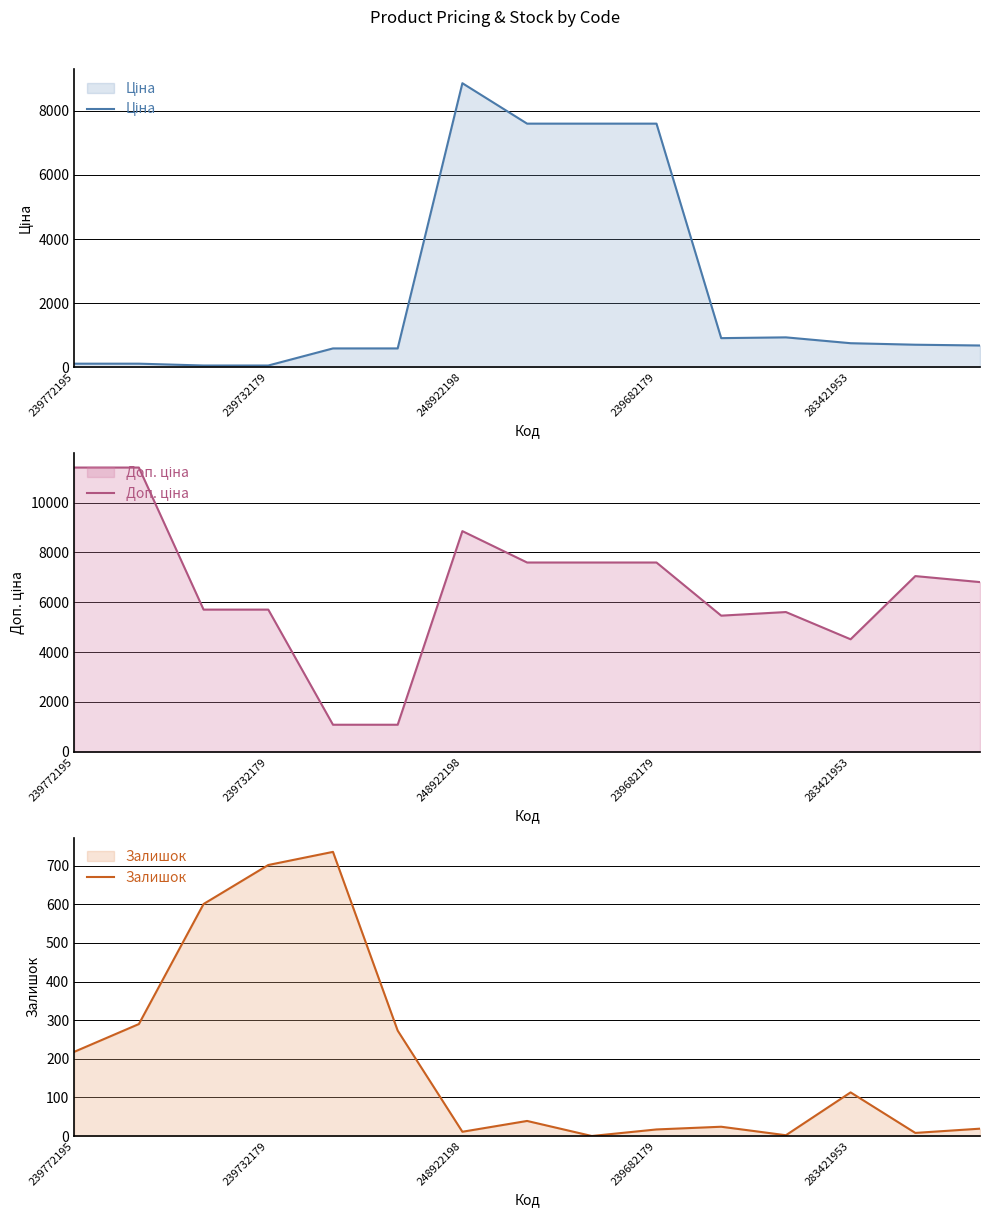

What is the value of the Залишок point at the 12th from the left?

2.0